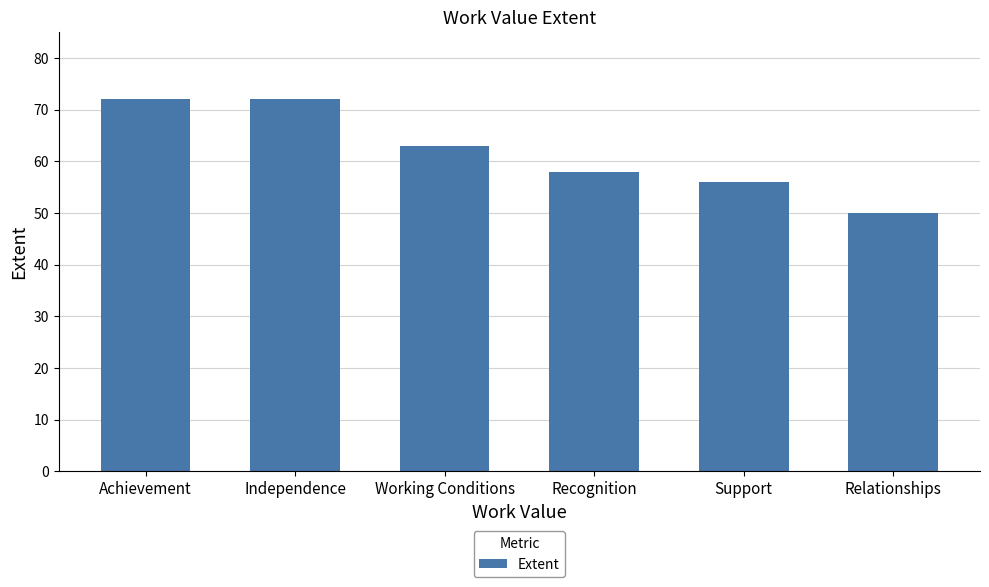

What is the approximate value at Recognition, to the nearest 5?

60